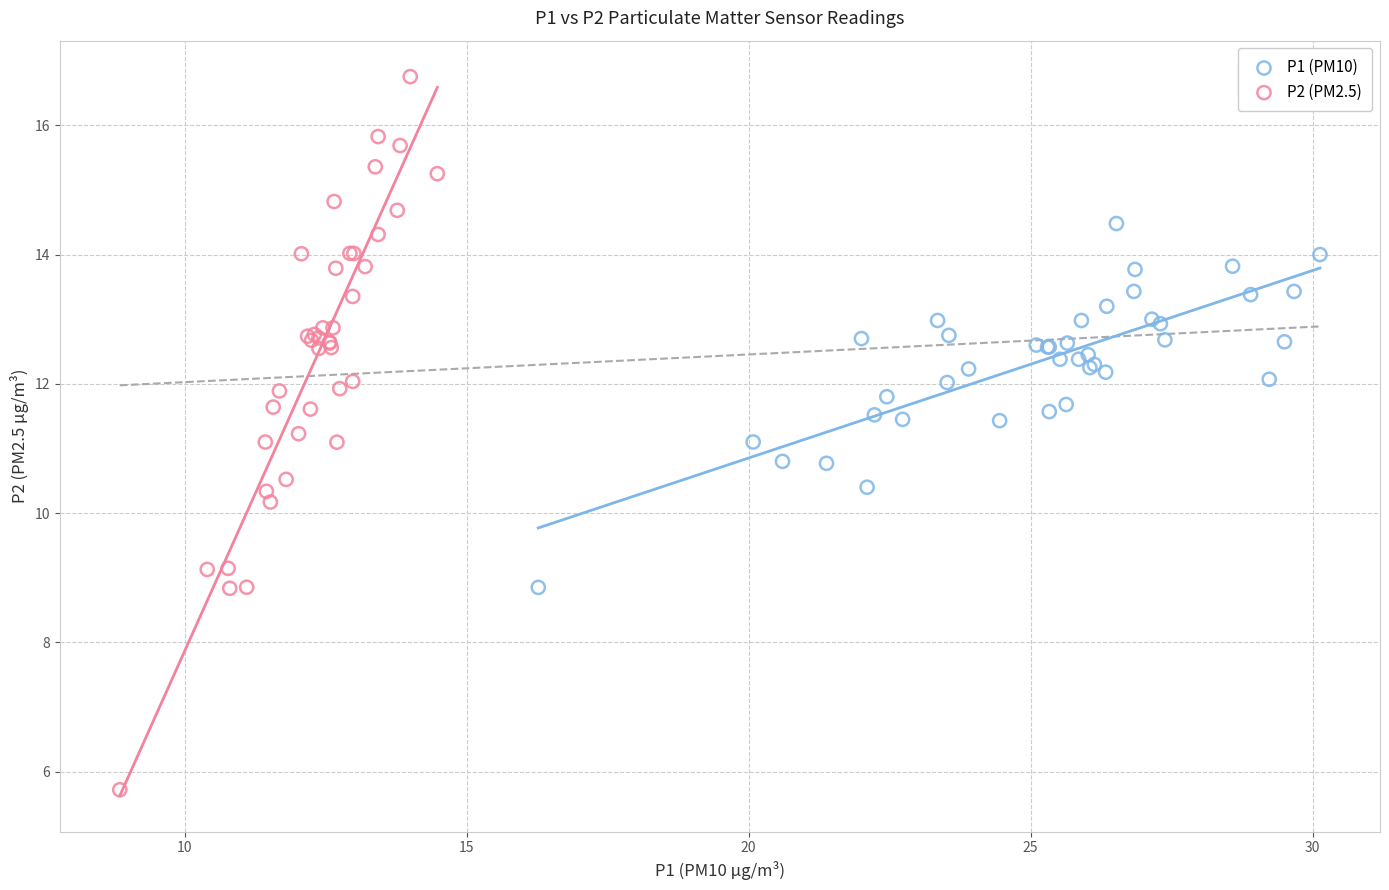

Which series has the widest spread of Y values?

P2 (PM2.5)